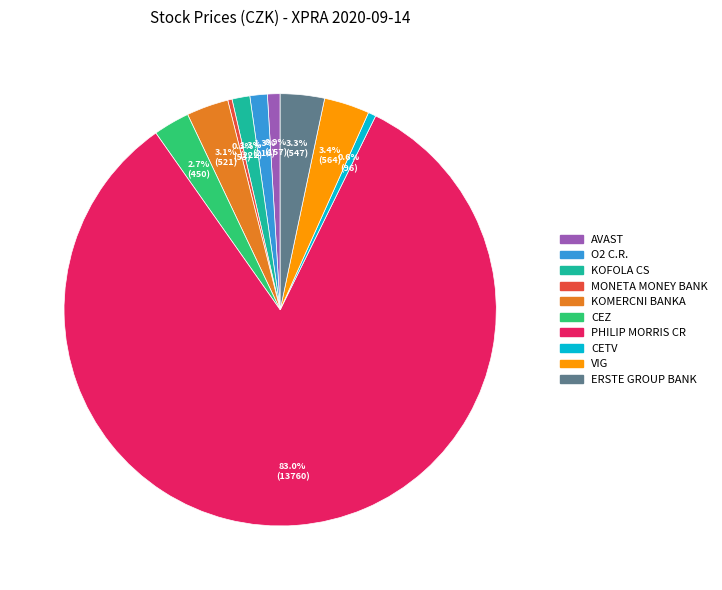

To the nearest percent, what is the difference between the largest and smallest slice percentages?

83%